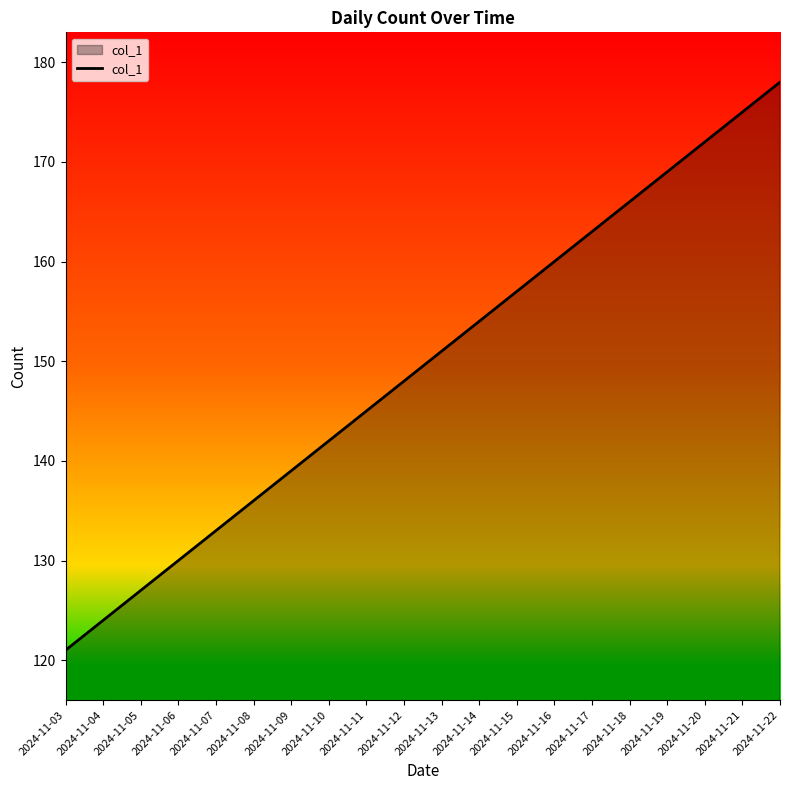

Which has a higher value, 2024-11-08 or 2024-11-04?

2024-11-08